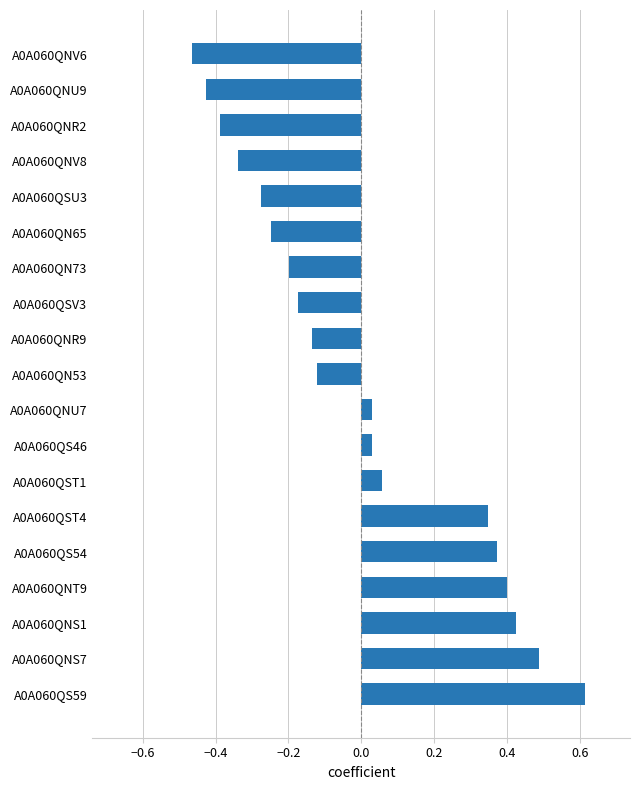

True or false: the data shows -0.5 at A0A060QNR2.

False